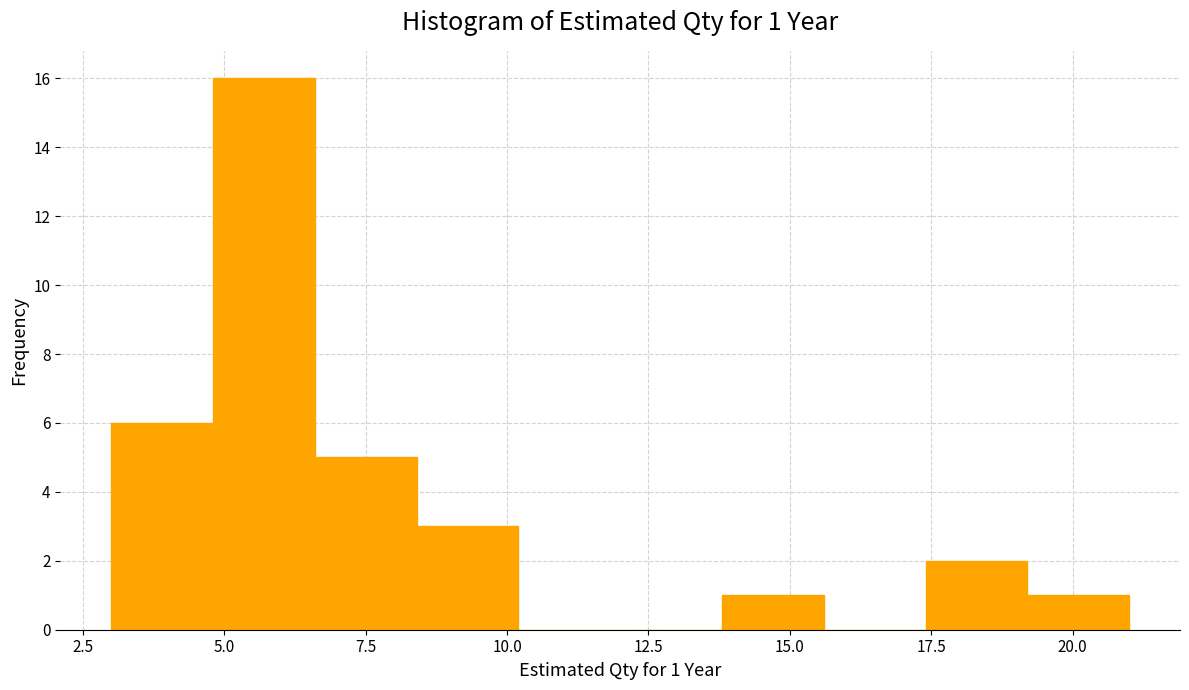

Read against the x-axis, roughly where is the centre of the tallest bar?

5.5